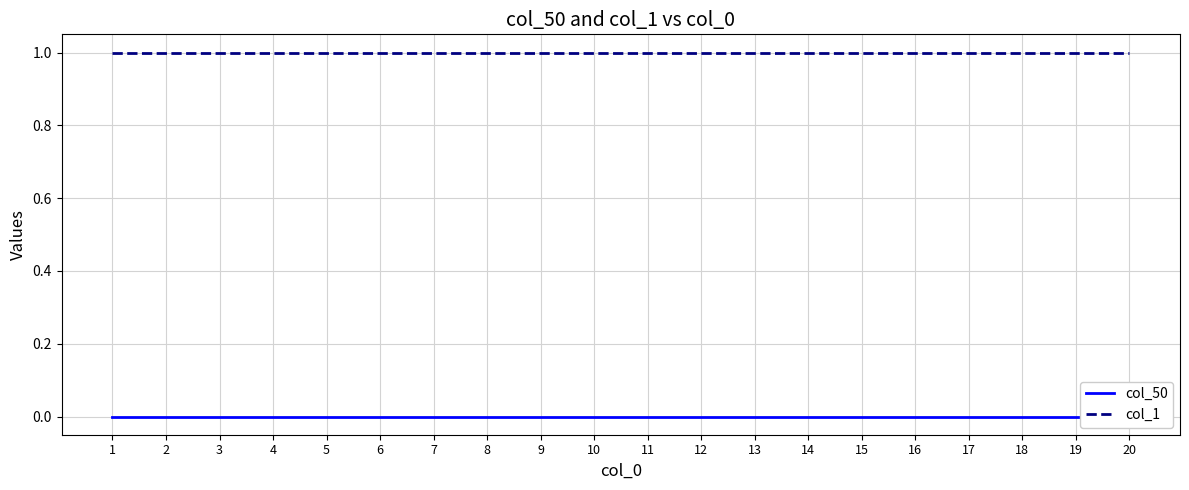

True or false: col_50 has more than 0 points higher than both neighbors.

False